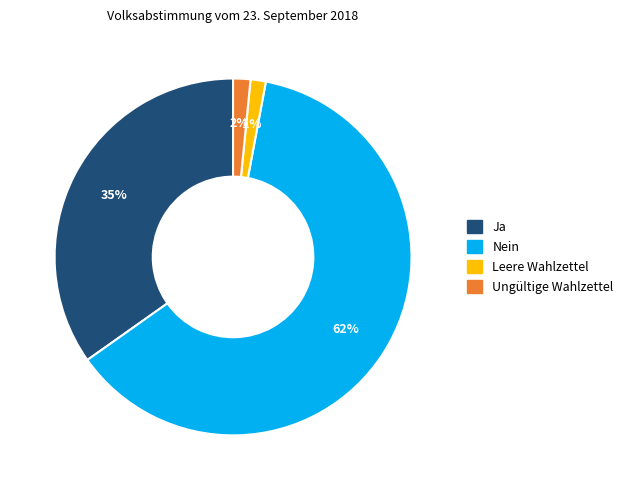

To the nearest percent, what is the average slice percentage?

25%